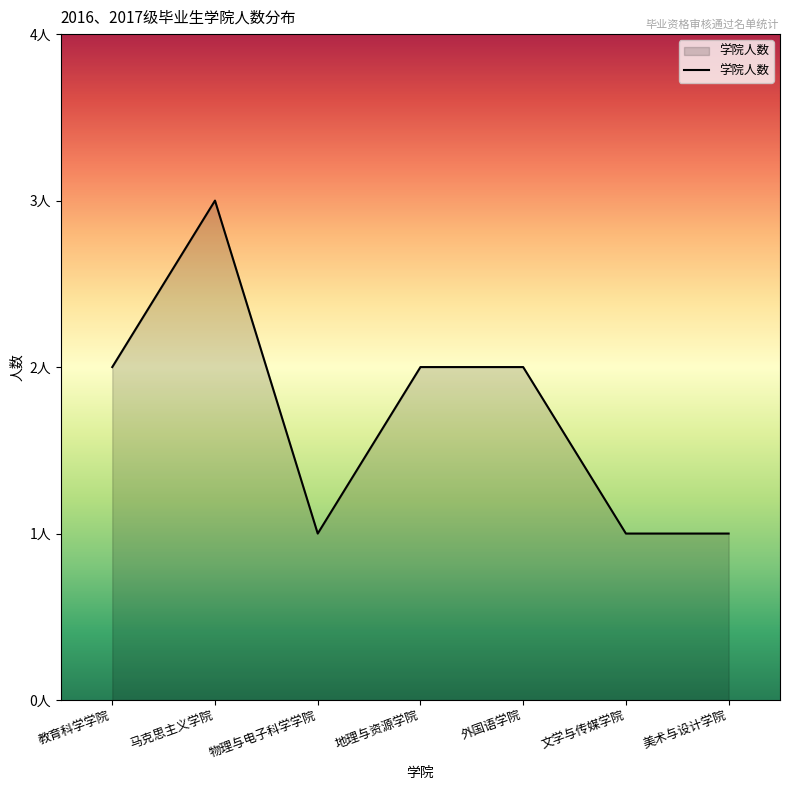

Does the chart display data point markers on the line(s)?

No